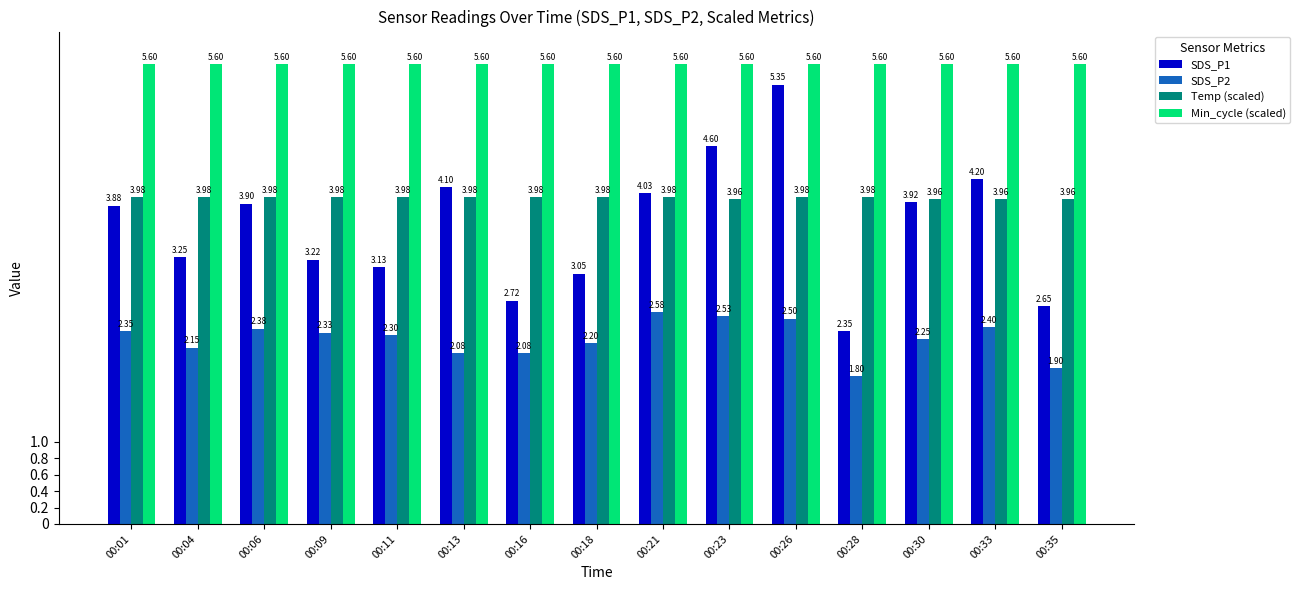

Where does the SDS_P1 series first go above 3?

00:01